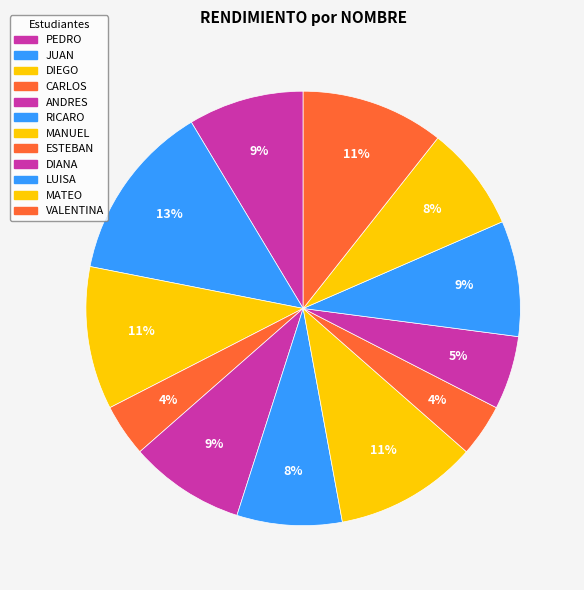

How many slices are in this pie chart?

12